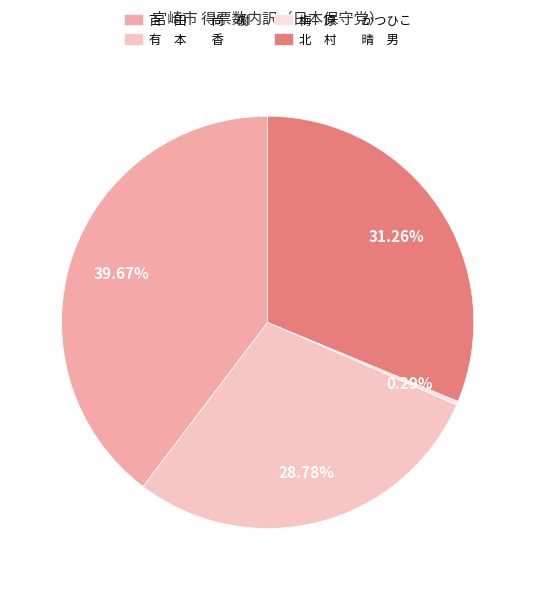

Which slice is the largest?

百 田 尚 樹